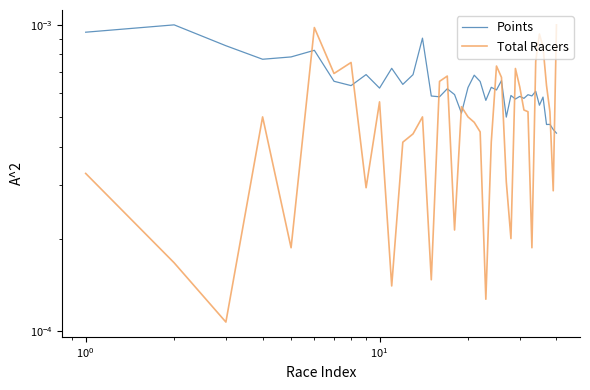

Count the number of categories in the chart.

40